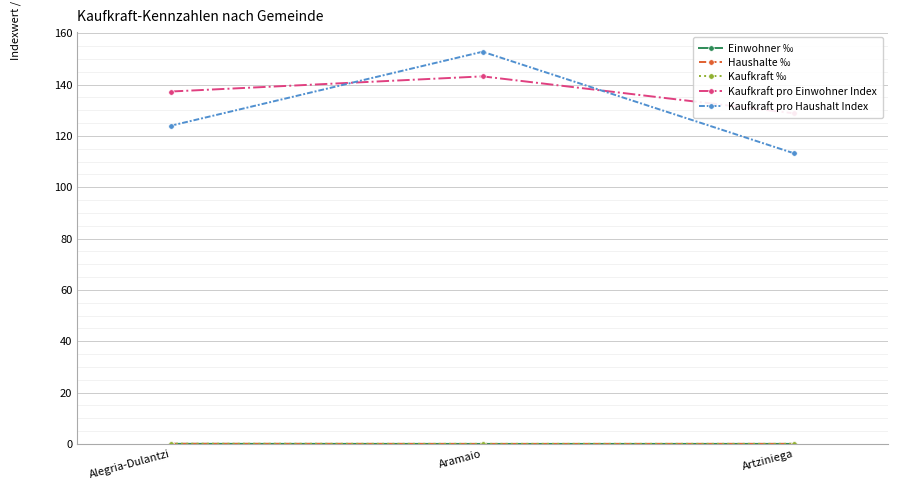

The Kaufkraft pro Haushalt Index series shows 124.0 at Alegria-Dulantzi. True or false?

True